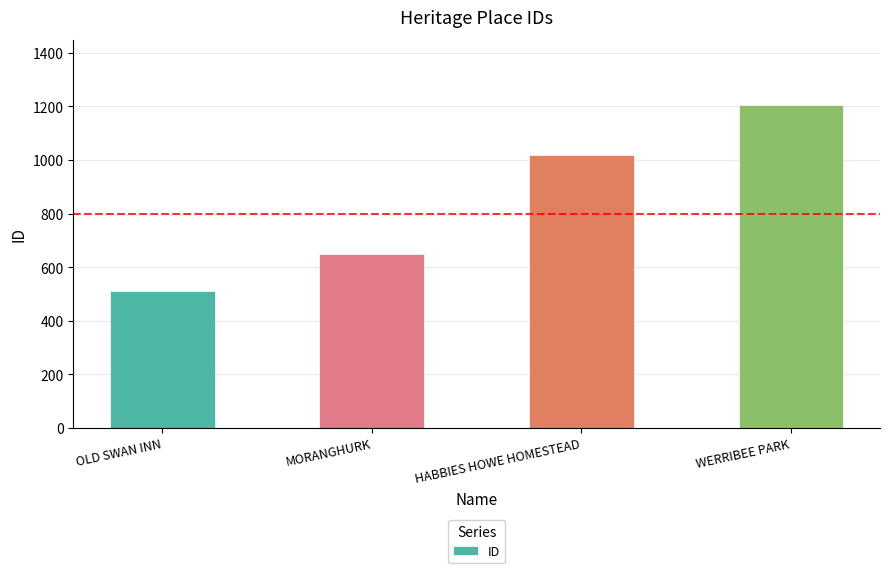

Read the value at OLD SWAN INN.

511